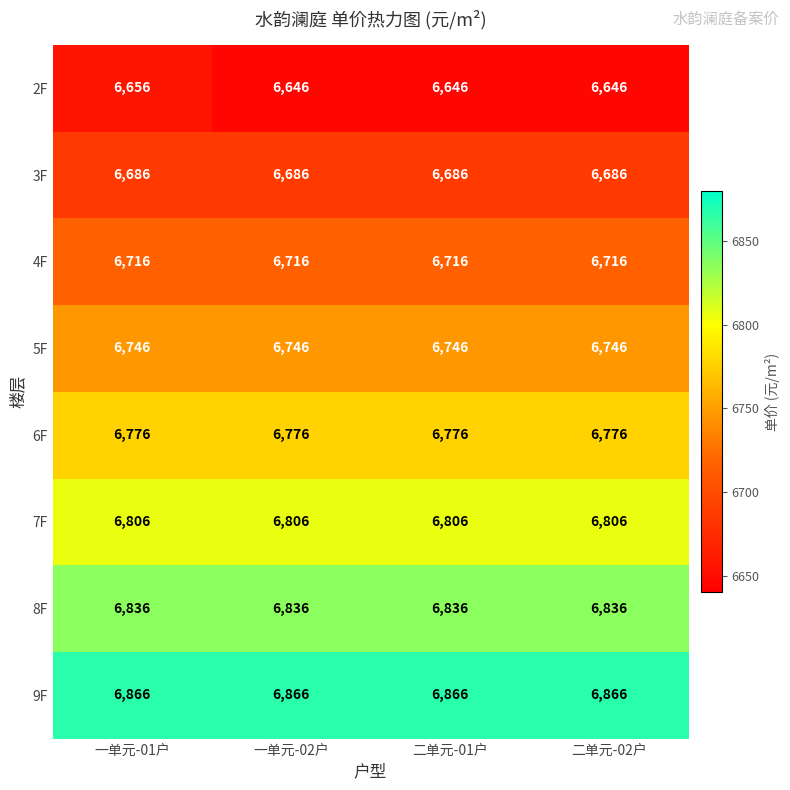

What is the greatest value displayed?

6866